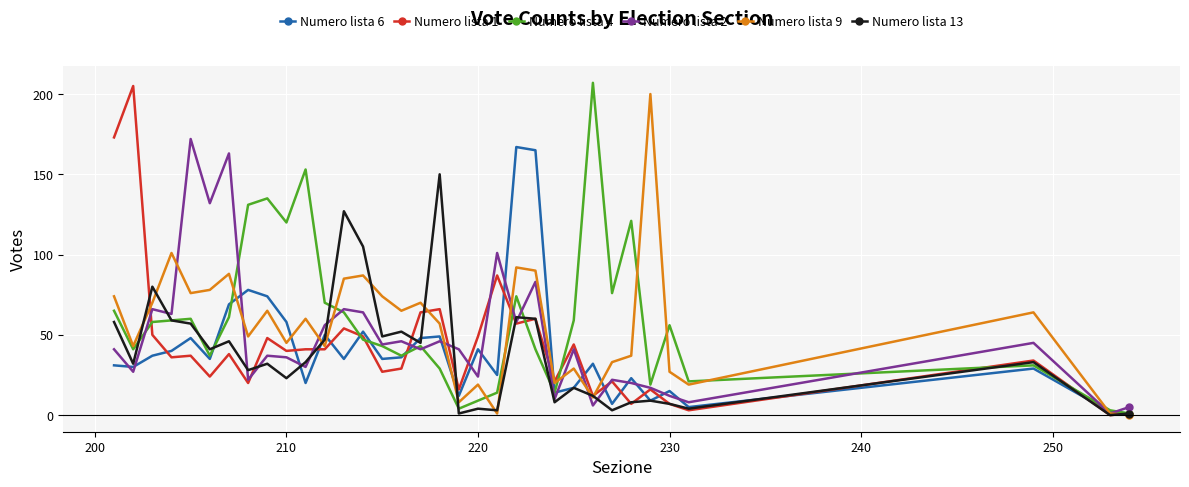

True or false: Numero lista 2 has more than 2 interior local peaks.

True